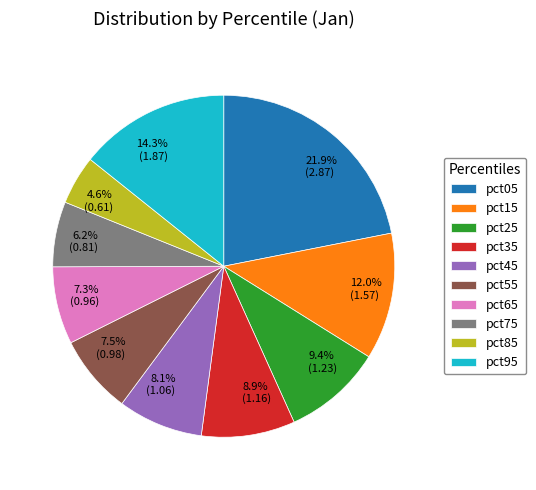

What percentage is the pct35 slice, to the nearest percent?

9%